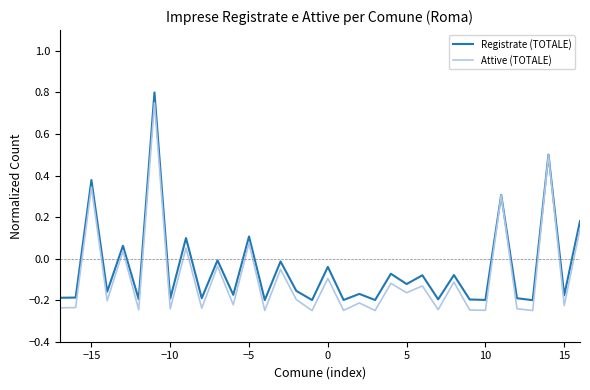

How many lines are shown in the chart?

2